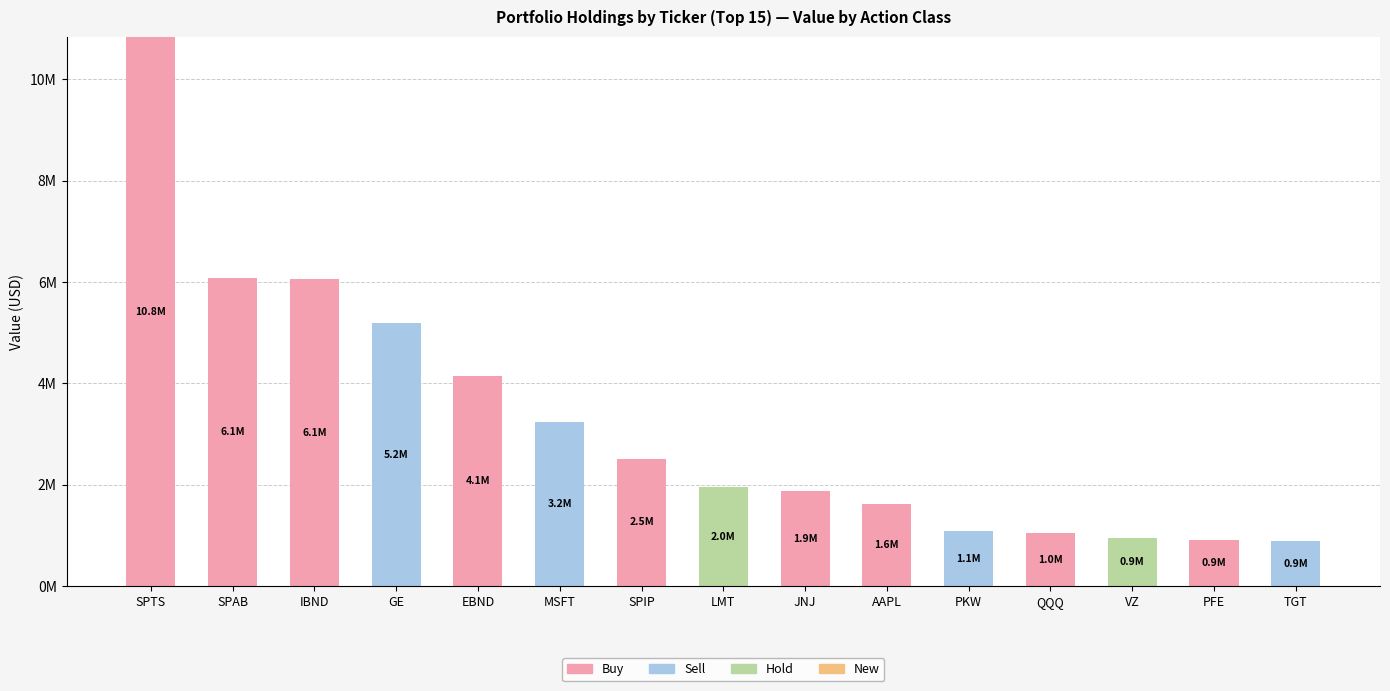

Are the bars horizontal?

No